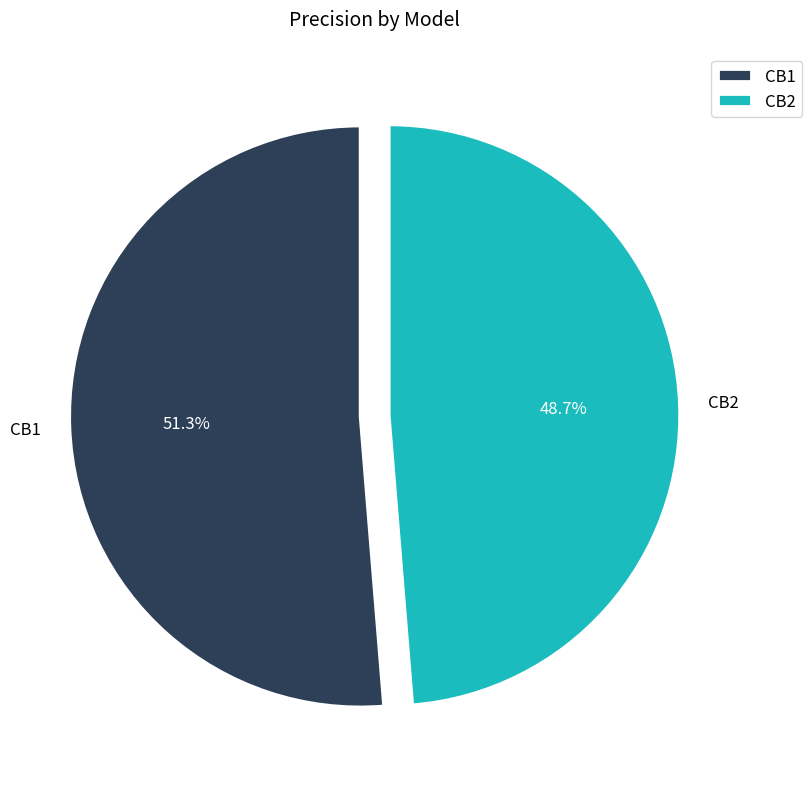

The CB1 slice represents 64% of the pie. True or false?

False